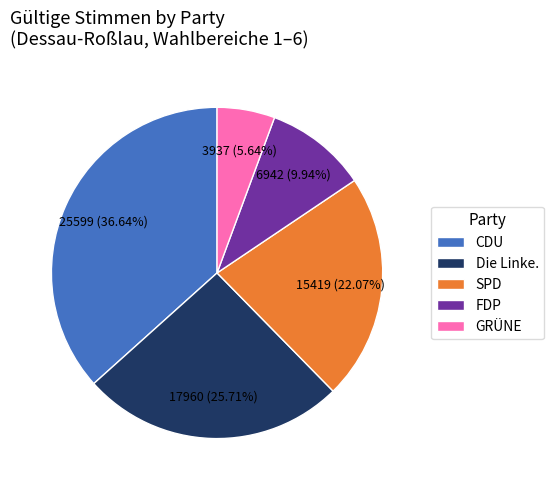

How many segments does this pie chart have?

5